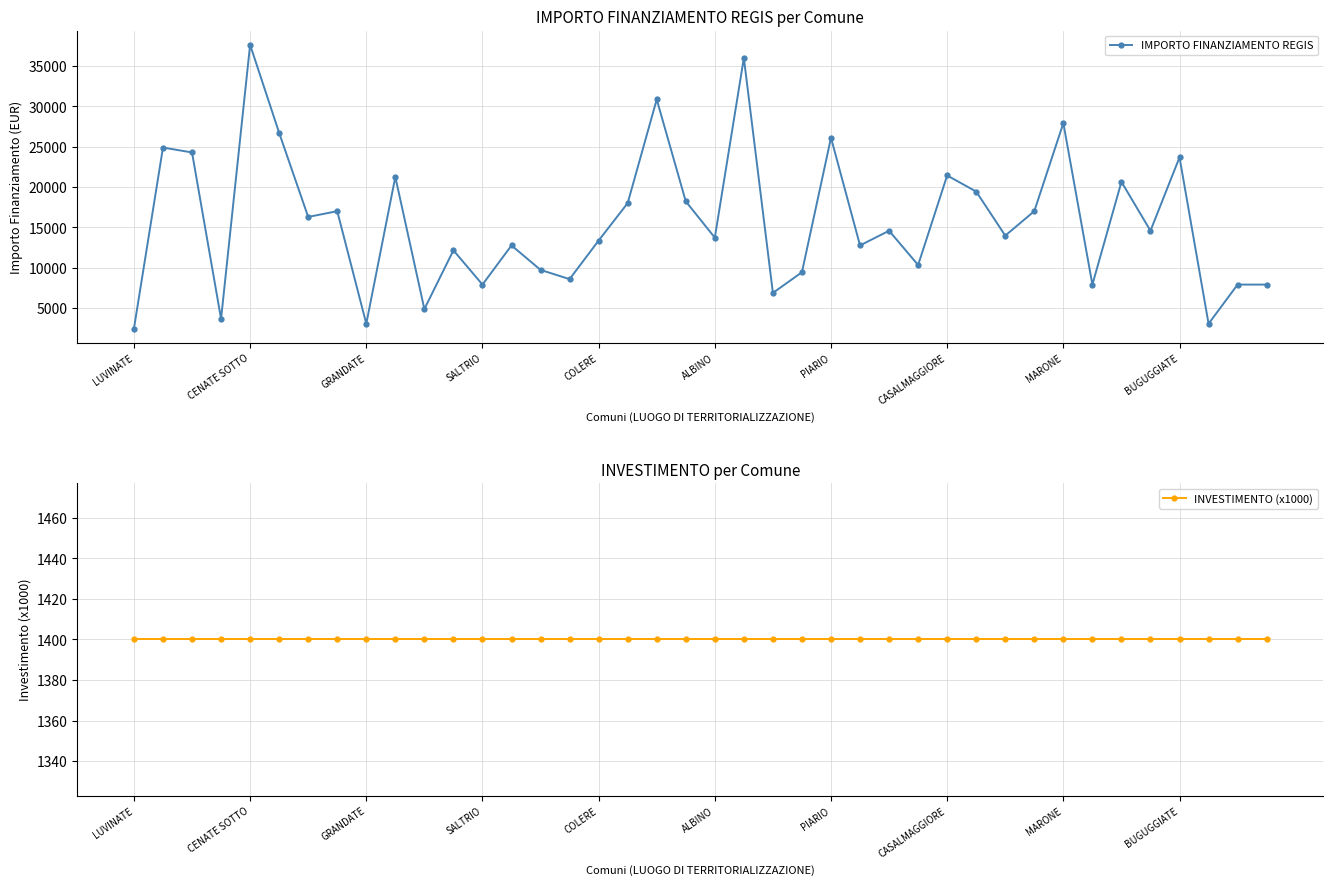

What is the maximum value for IMPORTO FINANZIAMENTO REGIS?

37634